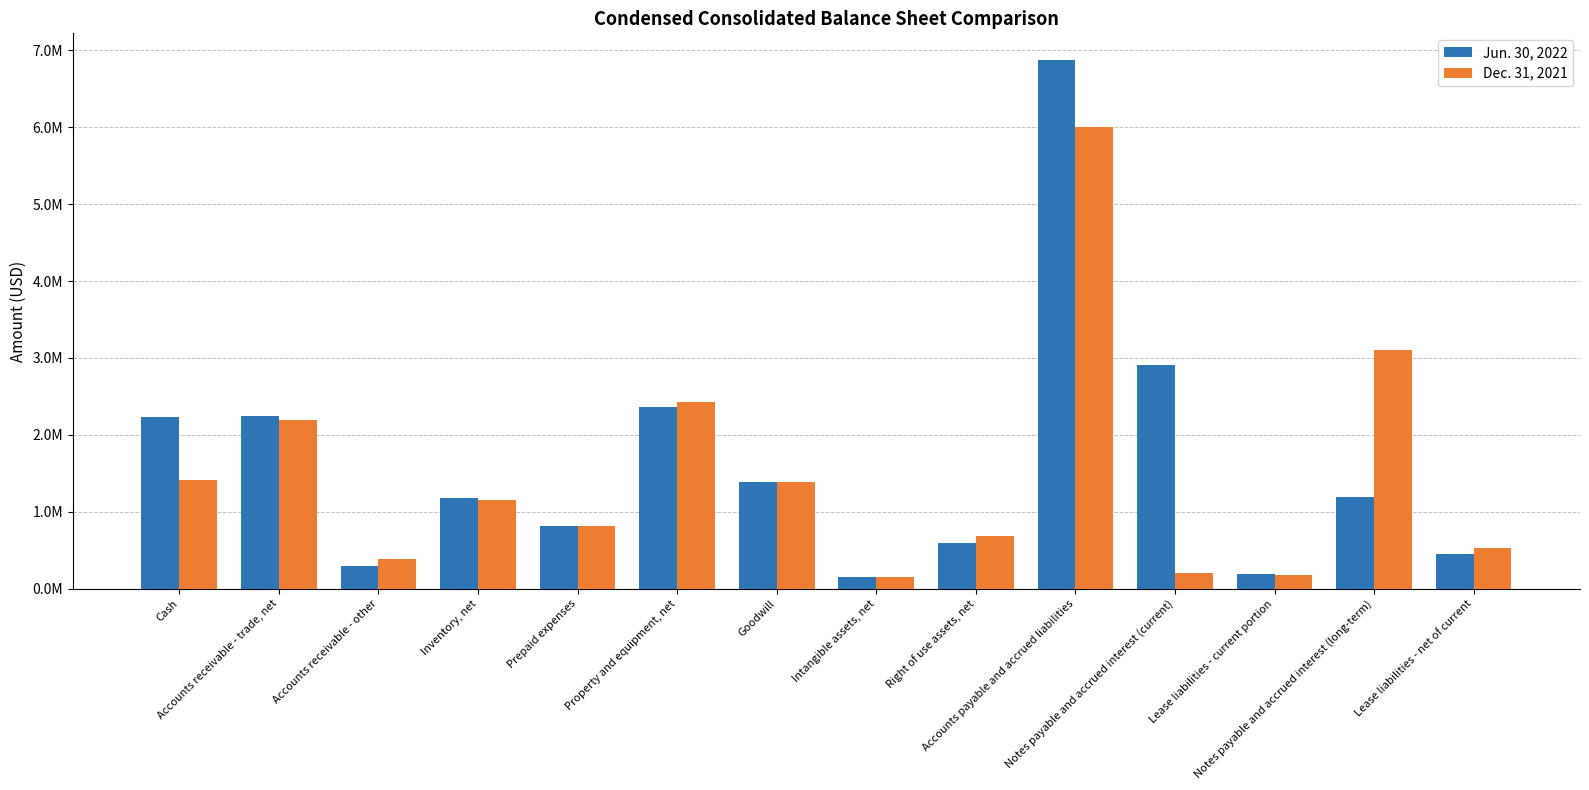

Which category has the lowest value across all series?

Intangible assets, net